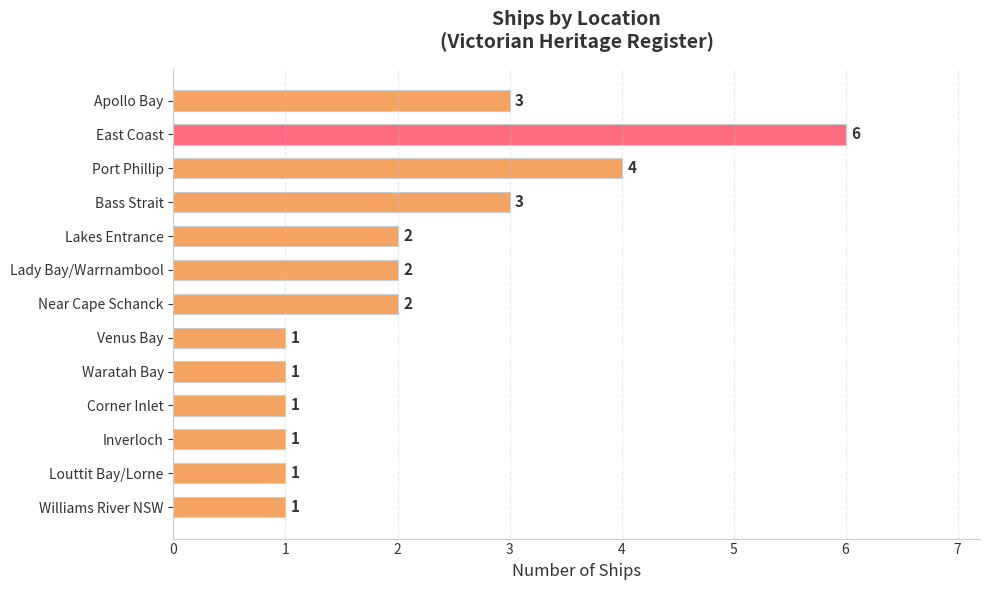

Reading top to bottom, extract all data points from this chart.

3	6	4	3	2	2	2	1	1	1	1	1	1